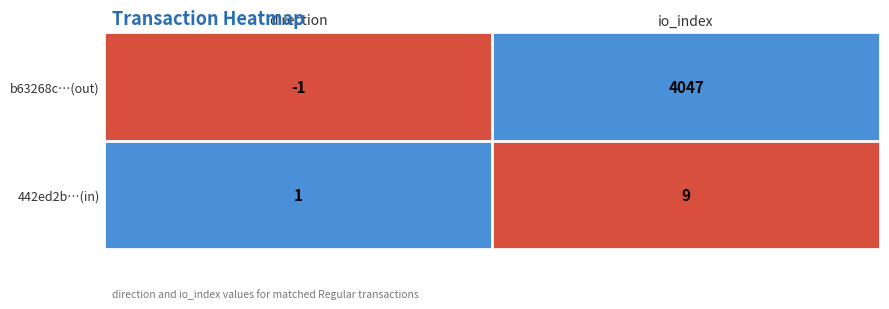

Is it true that b63268c…(out) equals 0 at direction?

False